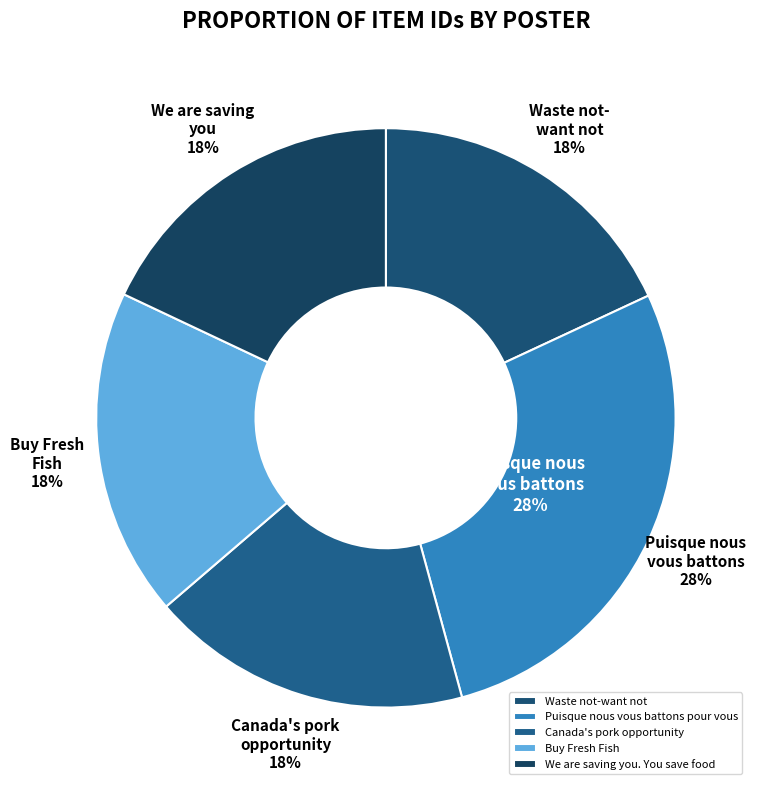

What percentage is NOT represented by We are saving you. You save food?

82.0%